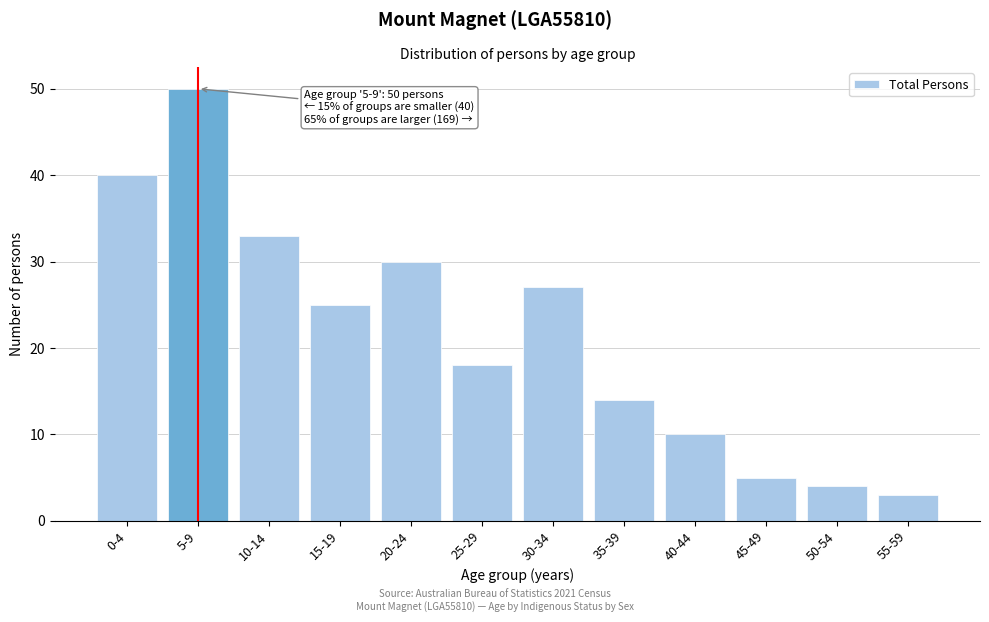

Reading left to right, extract all data points from this chart.

40	50	33	25	30	18	27	14	10	5	4	3